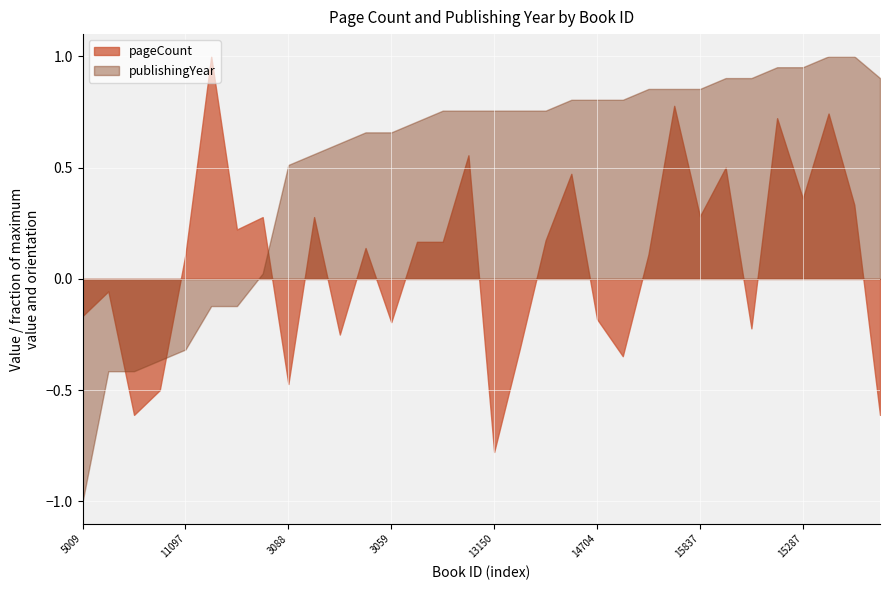

How many lines are shown in the chart?

2